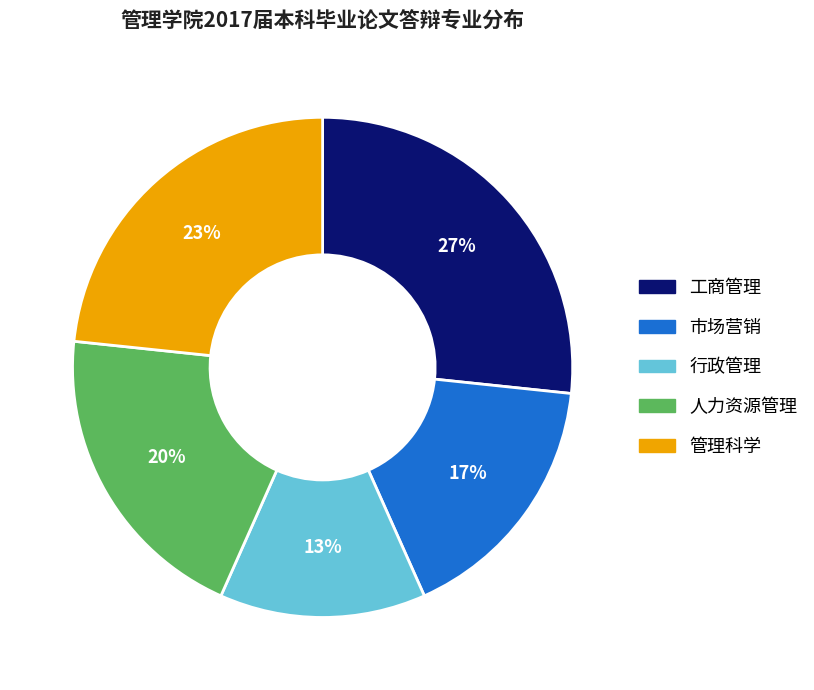

Is there a majority slice in this chart?

No